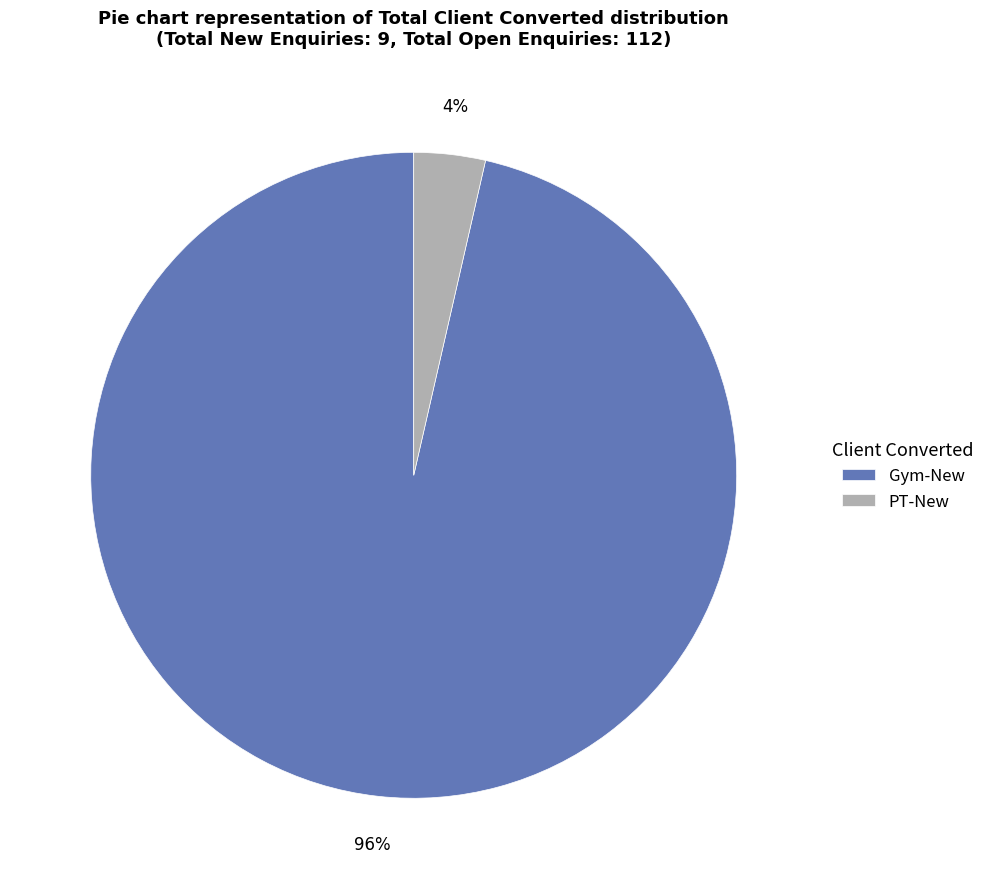

What is the smallest slice in the pie chart?

PT-New